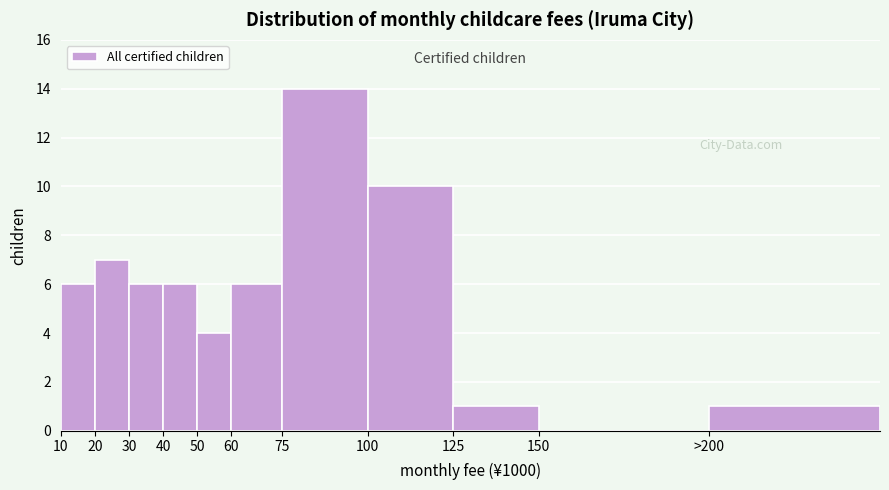

Reading left to right, transcribe all the data shown in this chart.

10=6	20=7	30=6	40=6	50=4	60=6	75=14	100=10	125=1	150=0	>200=1